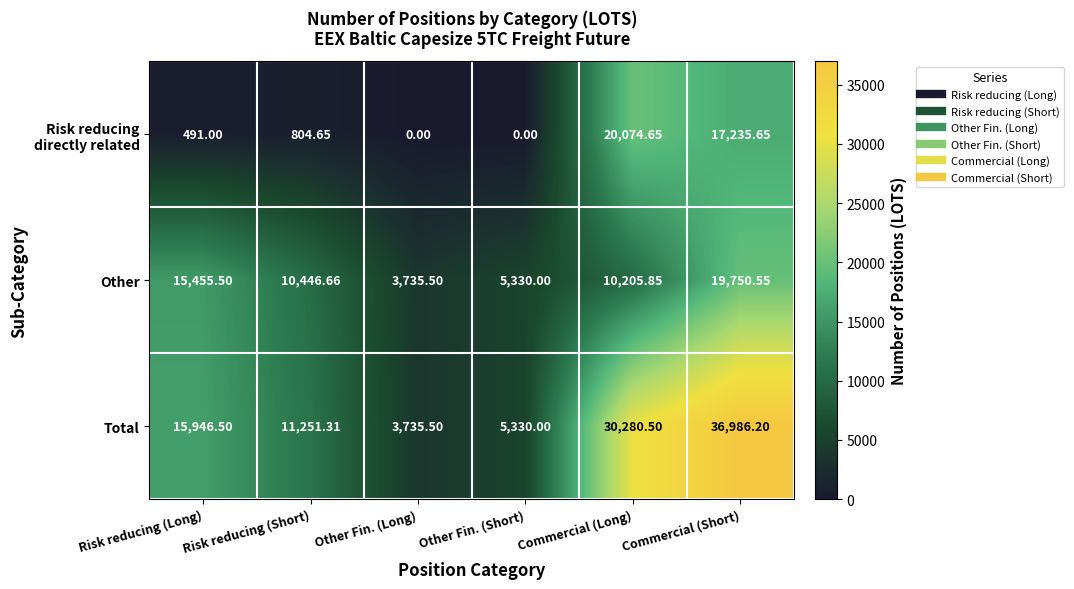

Where does the Other series first go above 10446?

Risk reducing (Long)